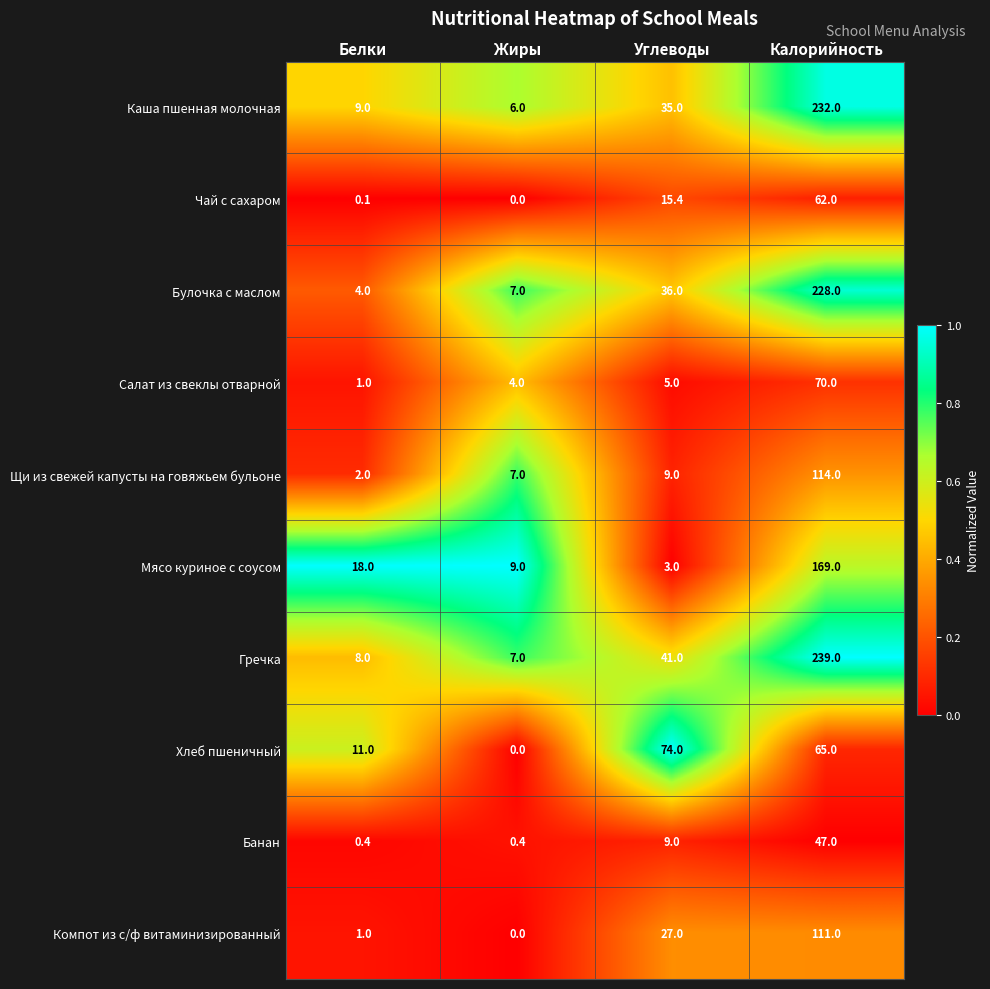

Rank the categories by Чай с сахаром value from lowest to highest.

Жиры, Белки, Углеводы, Калорийность